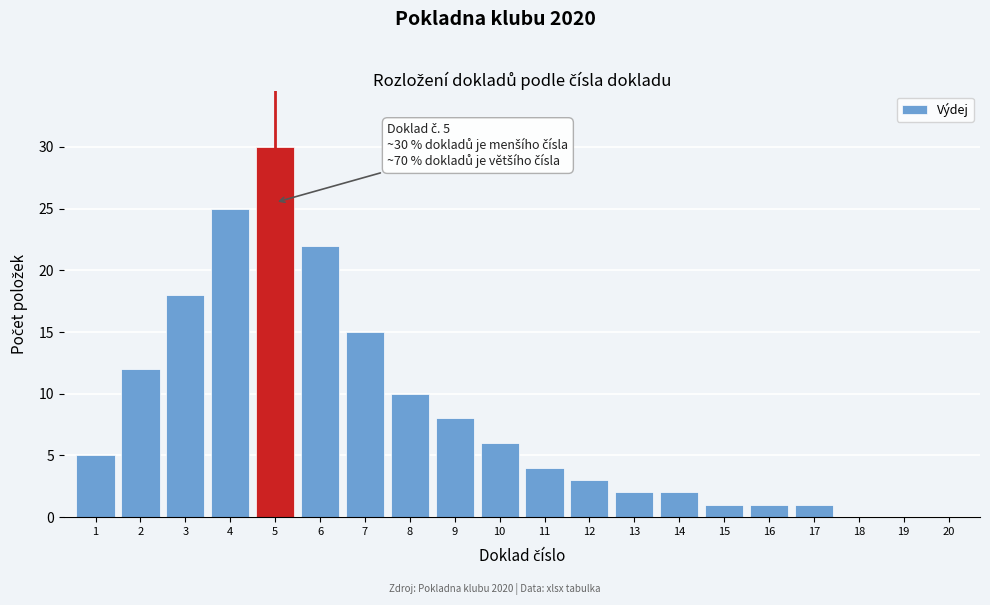

Reading right to left, list all the values displayed in this chart.

20=0	19=0	18=0	17=1	16=1	15=1	14=2	13=2	12=3	11=4	10=6	9=8	8=10	7=15	6=22	5=30	4=25	3=18	2=12	1=5